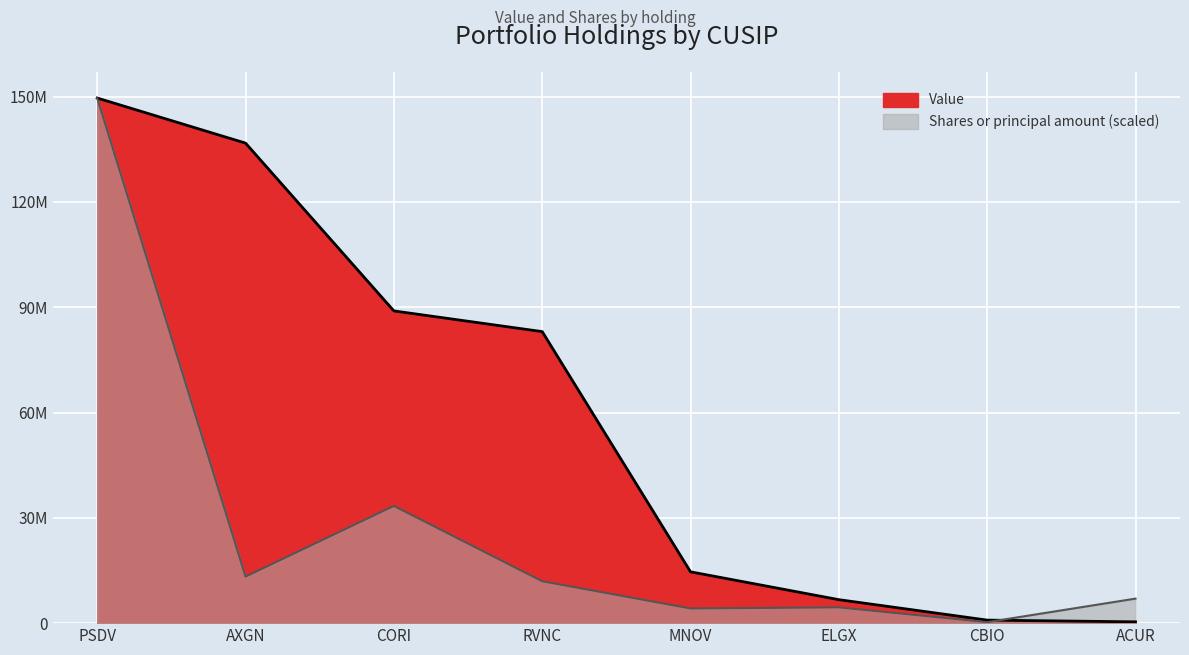

Which series has the widest spread of values?

Shares or principal amount